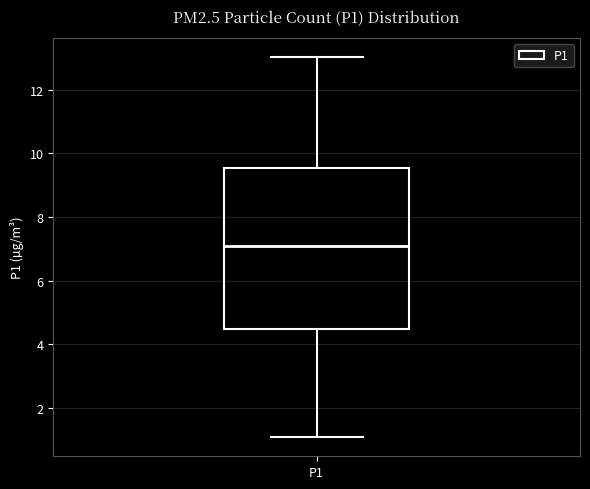

Read this box plot against the y-axis: the position of the median line, the range covered by the box, and the ends of both whiskers. The values are not printed on the chart, so give them approximately, as read against the axis.

median 7.0, box 4.4 to 9.6, whiskers 1.0 to 13.0